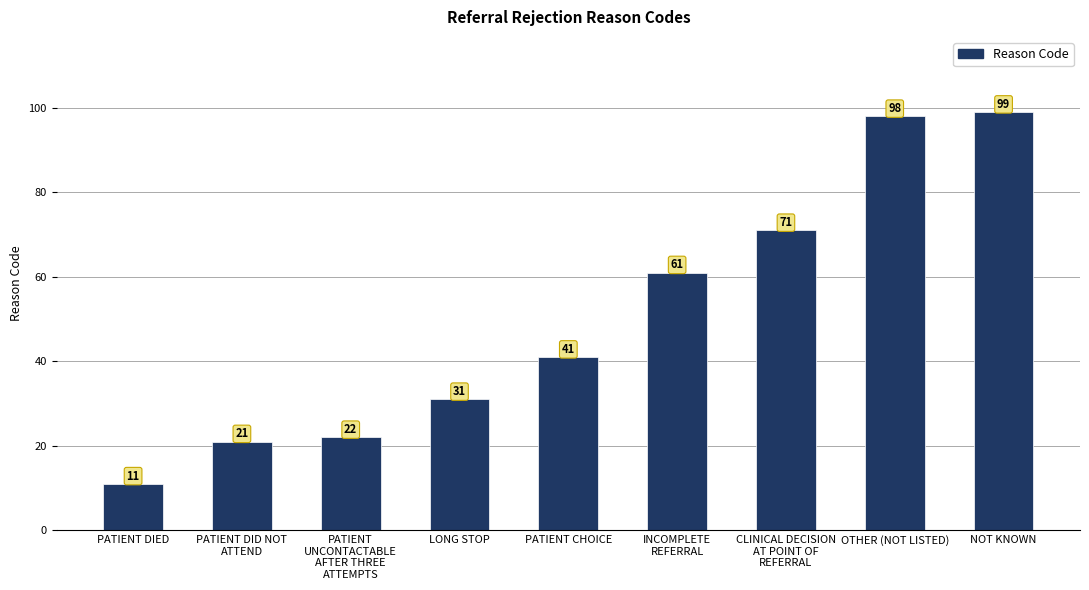

Which label corresponds to the largest value in the chart?

NOT KNOWN